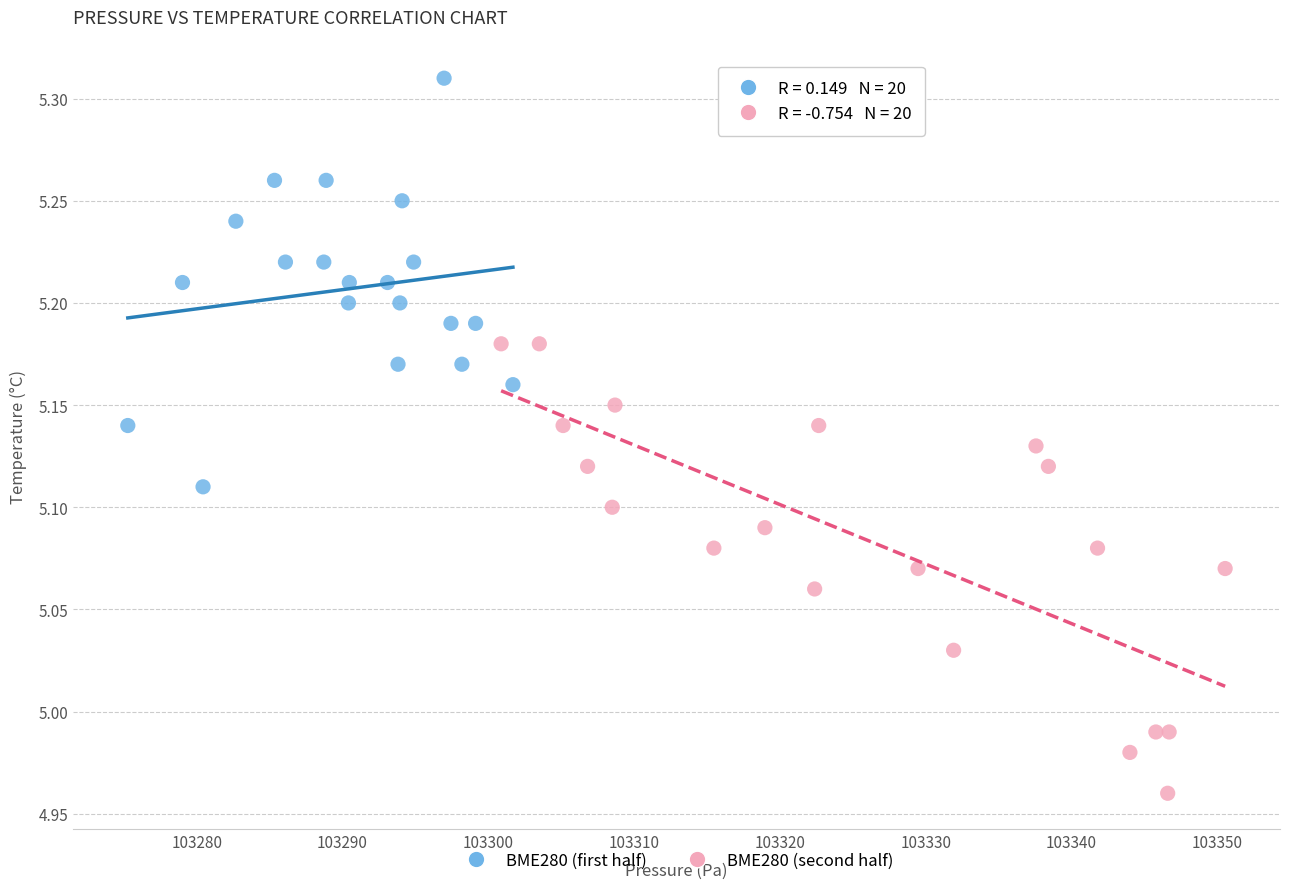

Which series has the widest spread of Y values?

BME280 (second half)